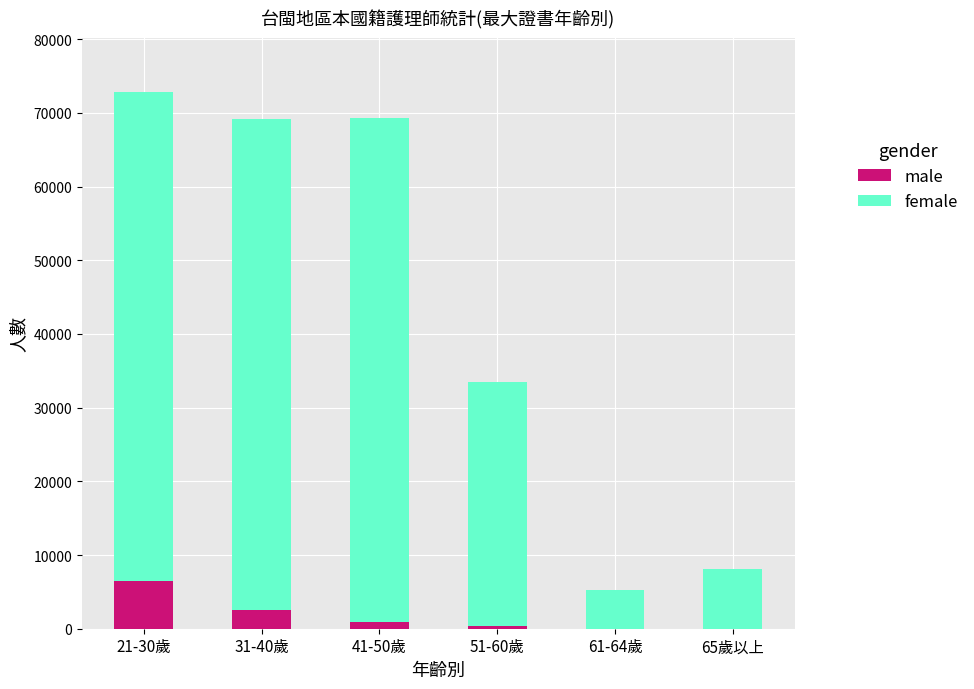

Are the bars horizontal?

No